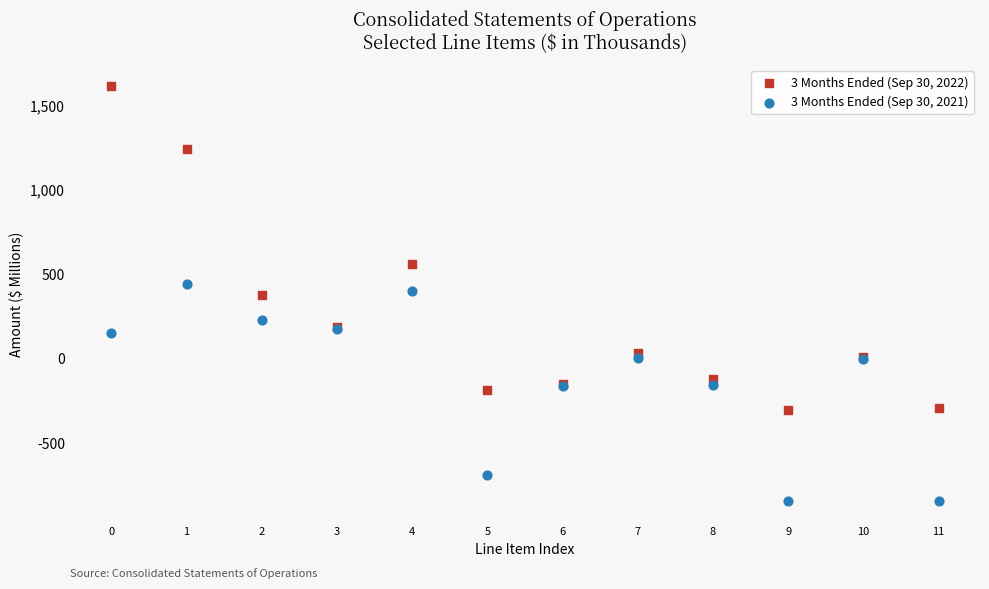

Which series has the largest Y range (max minus min)?

3 Months Ended (Sep 30, 2022)